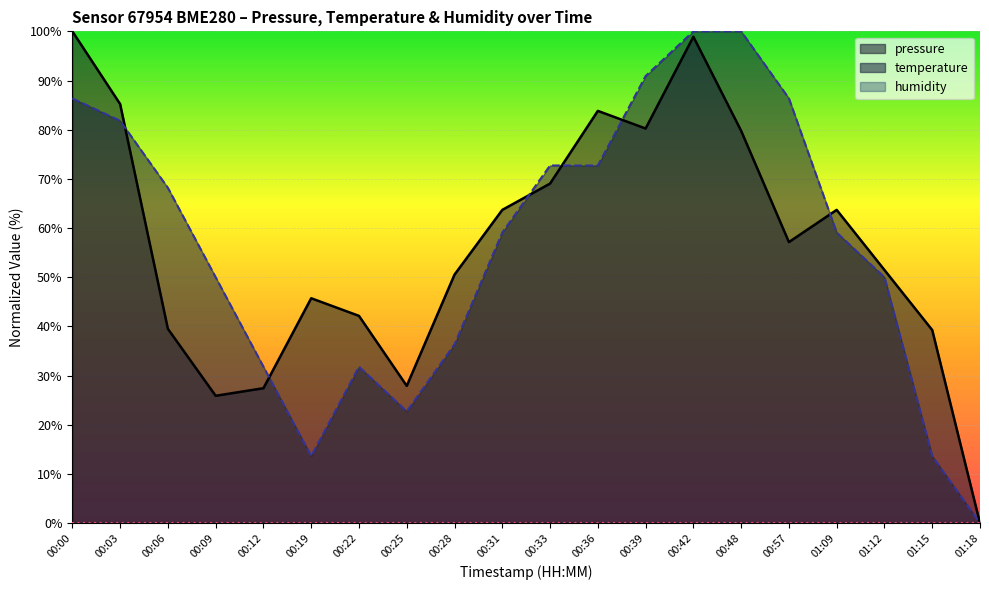

Where is the first local maximum for temperature?

00:22